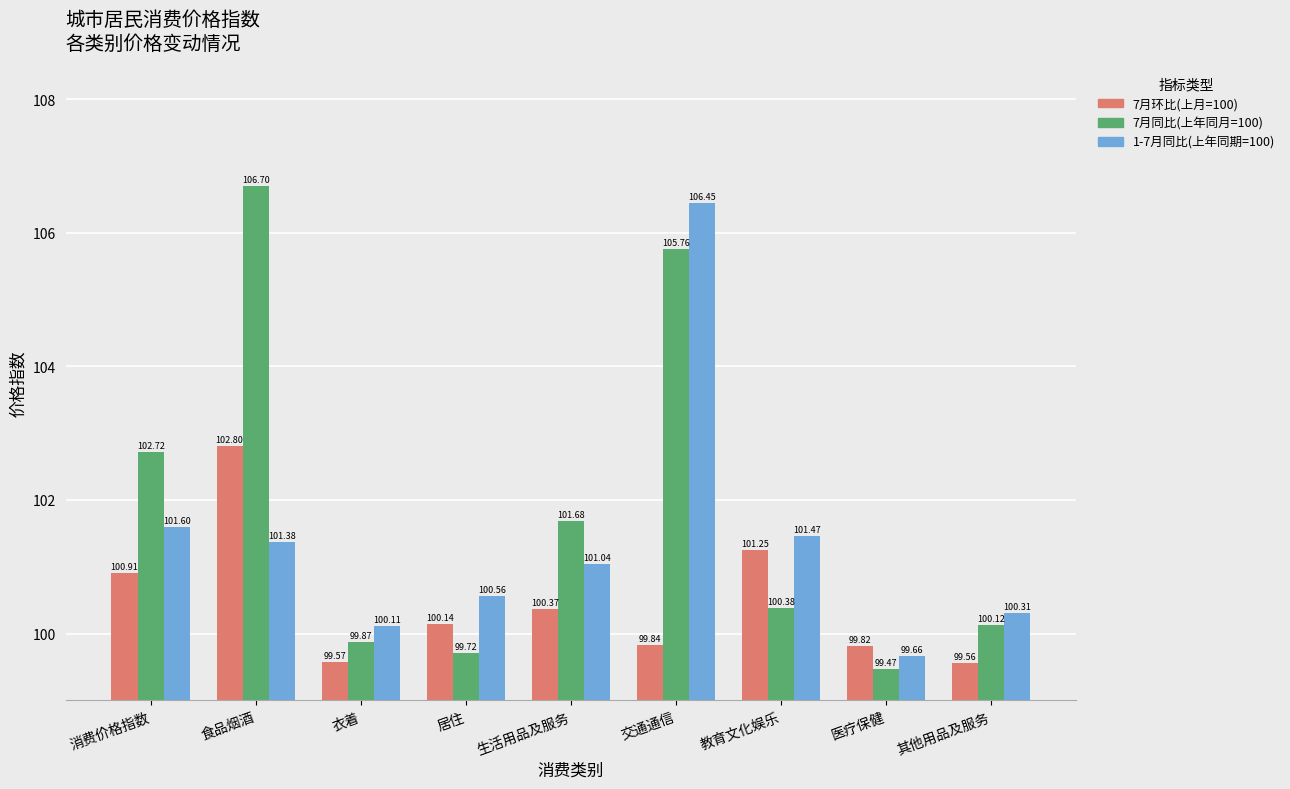

Rank the categories by 7月同比(上年同月=100) value from highest to lowest.

食品烟酒, 交通通信, 消费价格指数, 生活用品及服务, 教育文化娱乐, 其他用品及服务, 衣着, 居住, 医疗保健